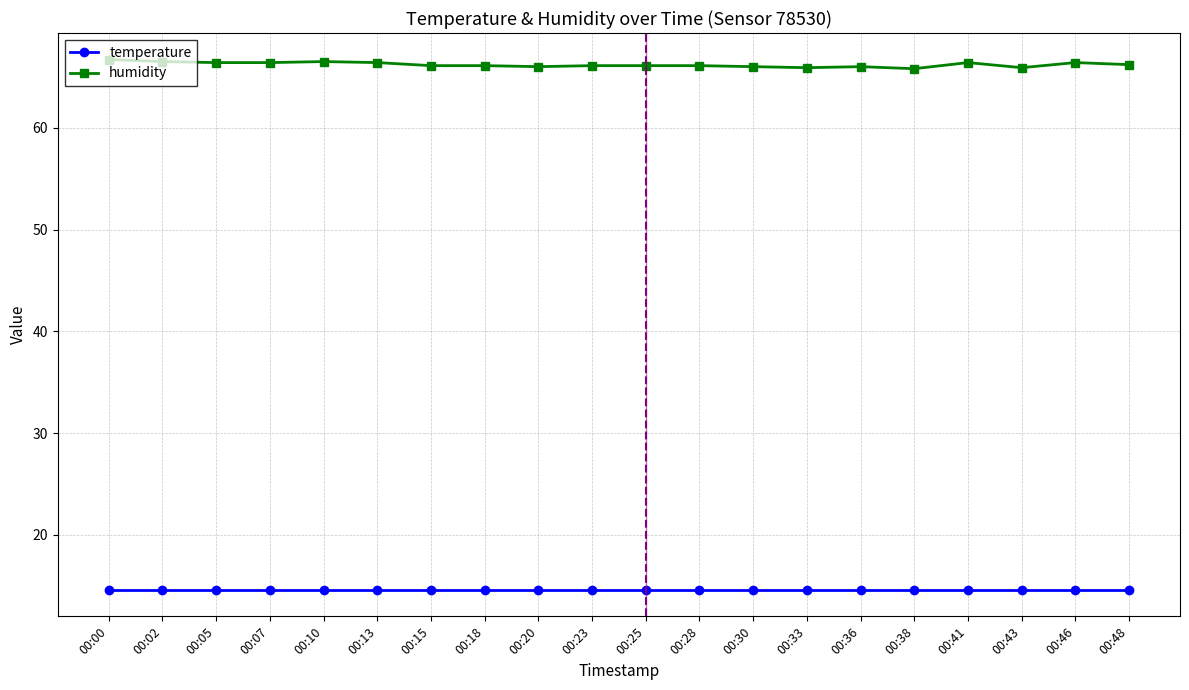

True or false: humidity and temperature cross at least once.

False